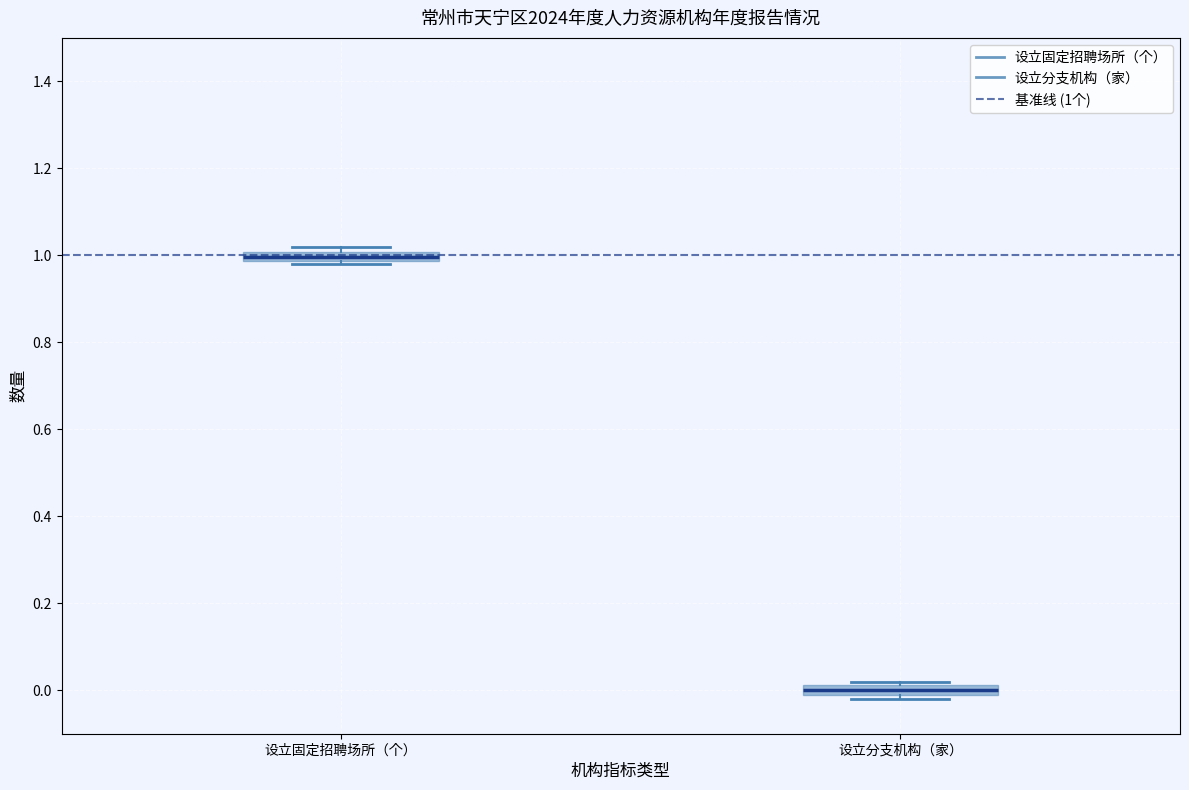

Which box has the lowest median line?

设立分支机构（家）